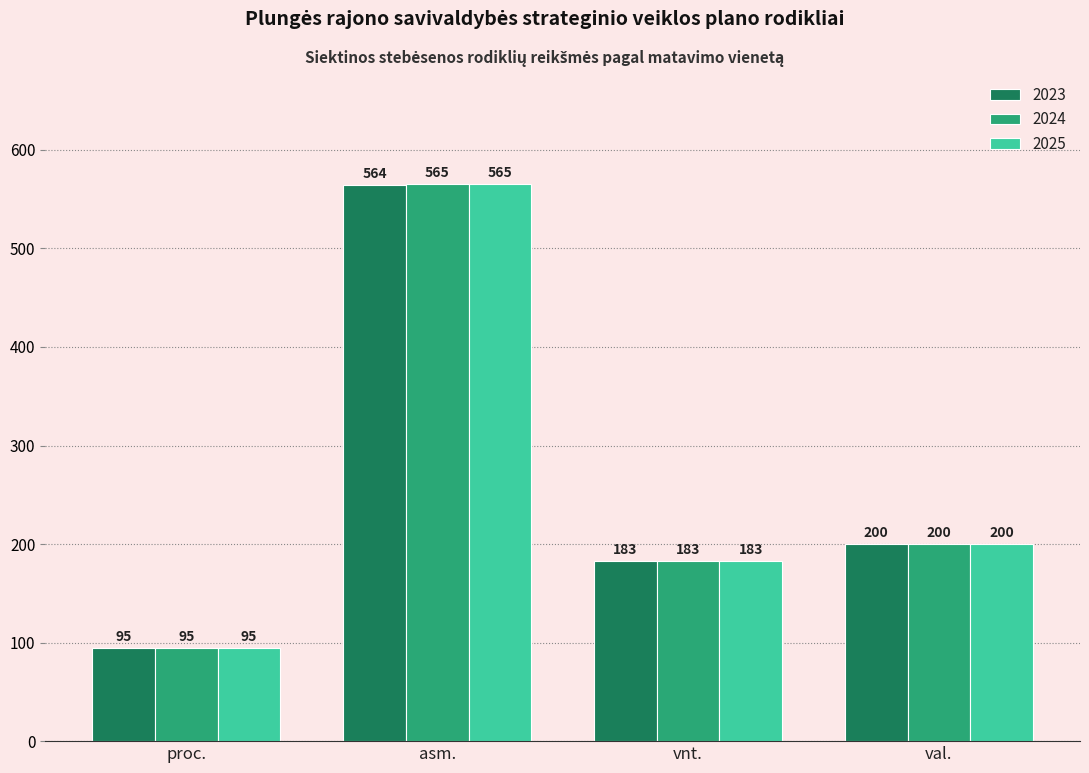

What position from the left is vnt.?

3